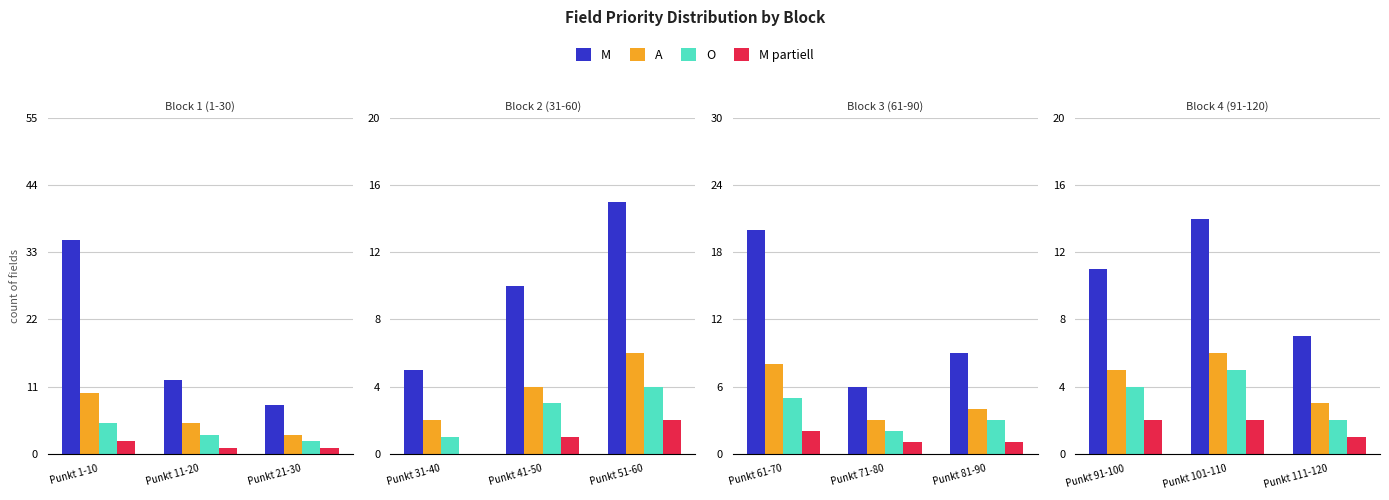

What are all the series names shown in the legend?

M, A, O, M partiell